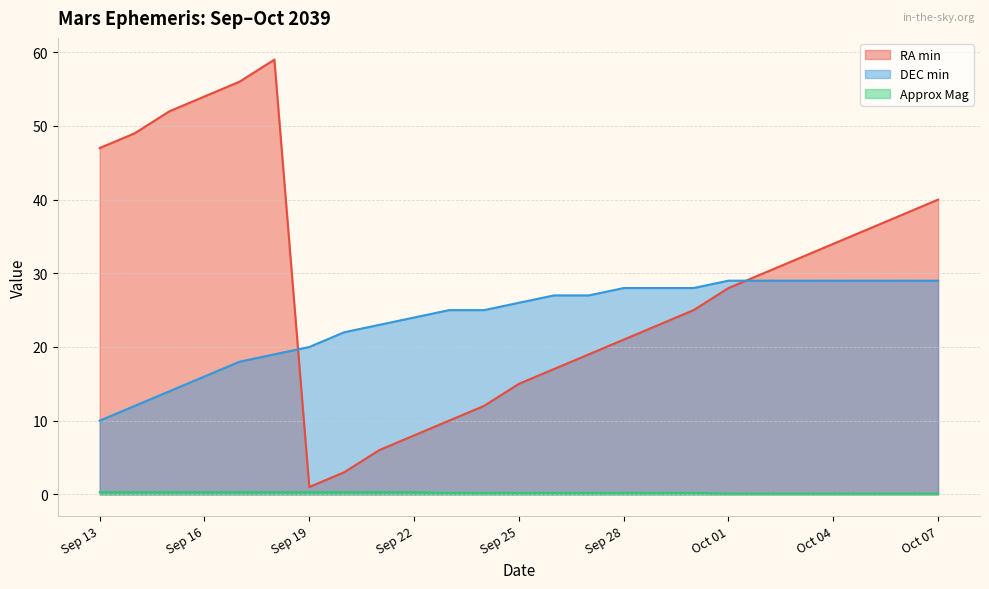

At which label does Approx Mag reach its peak?

Sep 13